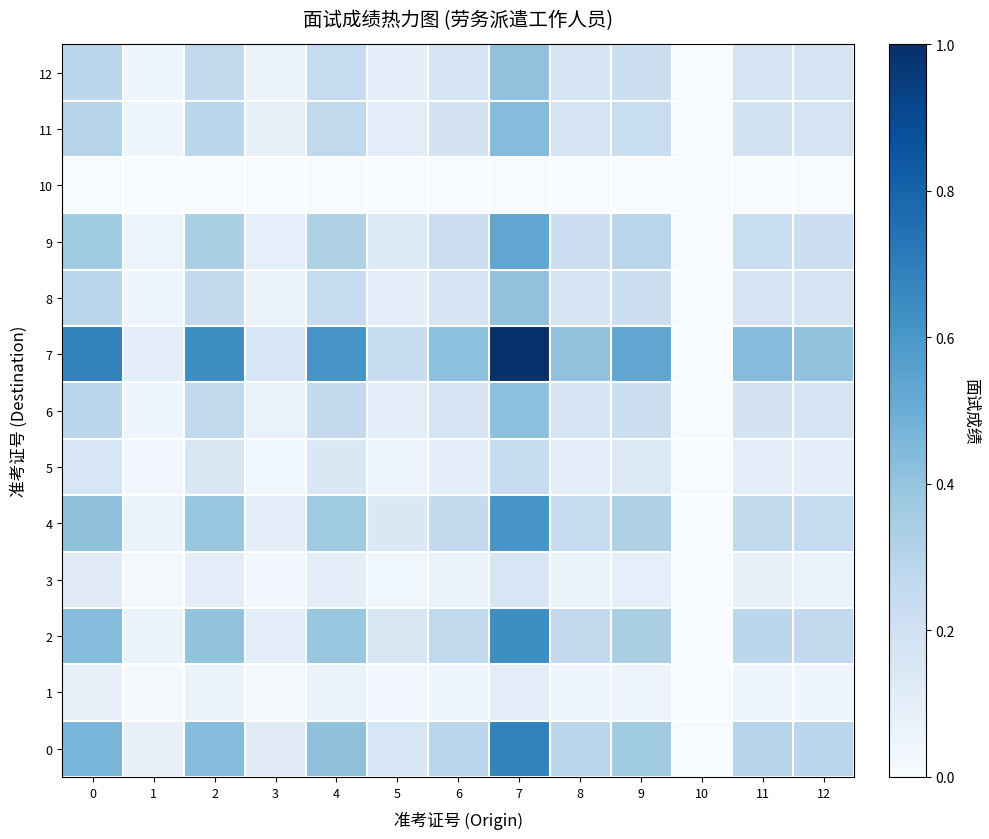

Which series has the widest spread of values?

7